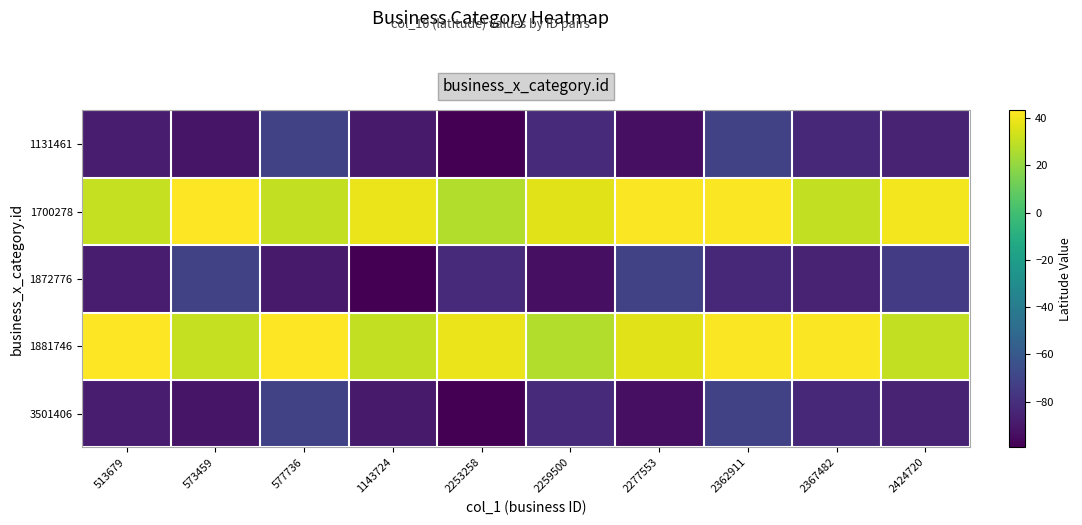

Reading left to right, extract all data points from this chart.

1131461: 513679=-88.0	573459=-91.1	577736=-71.5	1143724=-89.1	2253258=-99.3	2259500=-81.9	2277553=-93.3	2362911=-71.8	2367482=-83.0	2424720=-85.7
1700278: 513679=30.4	573459=43.2	577736=30.4	1143724=38.9	2253258=26.6	2259500=37.1	2277553=42.3	2362911=42.6	2367482=30.2	2424720=40.7
1872776: 513679=-88.0	573459=-71.5	577736=-89.1	1143724=-99.3	2253258=-81.9	2259500=-93.3	2277553=-71.8	2362911=-83.0	2367482=-85.7	2424720=-73.7
1881746: 513679=43.1	573459=30.4	577736=43.2	1143724=30.4	2253258=38.9	2259500=26.6	2277553=37.1	2362911=42.3	2367482=42.6	2424720=30.2
3501406: 513679=-88.0	573459=-91.1	577736=-71.5	1143724=-89.1	2253258=-99.3	2259500=-81.9	2277553=-93.3	2362911=-71.8	2367482=-83.0	2424720=-85.7